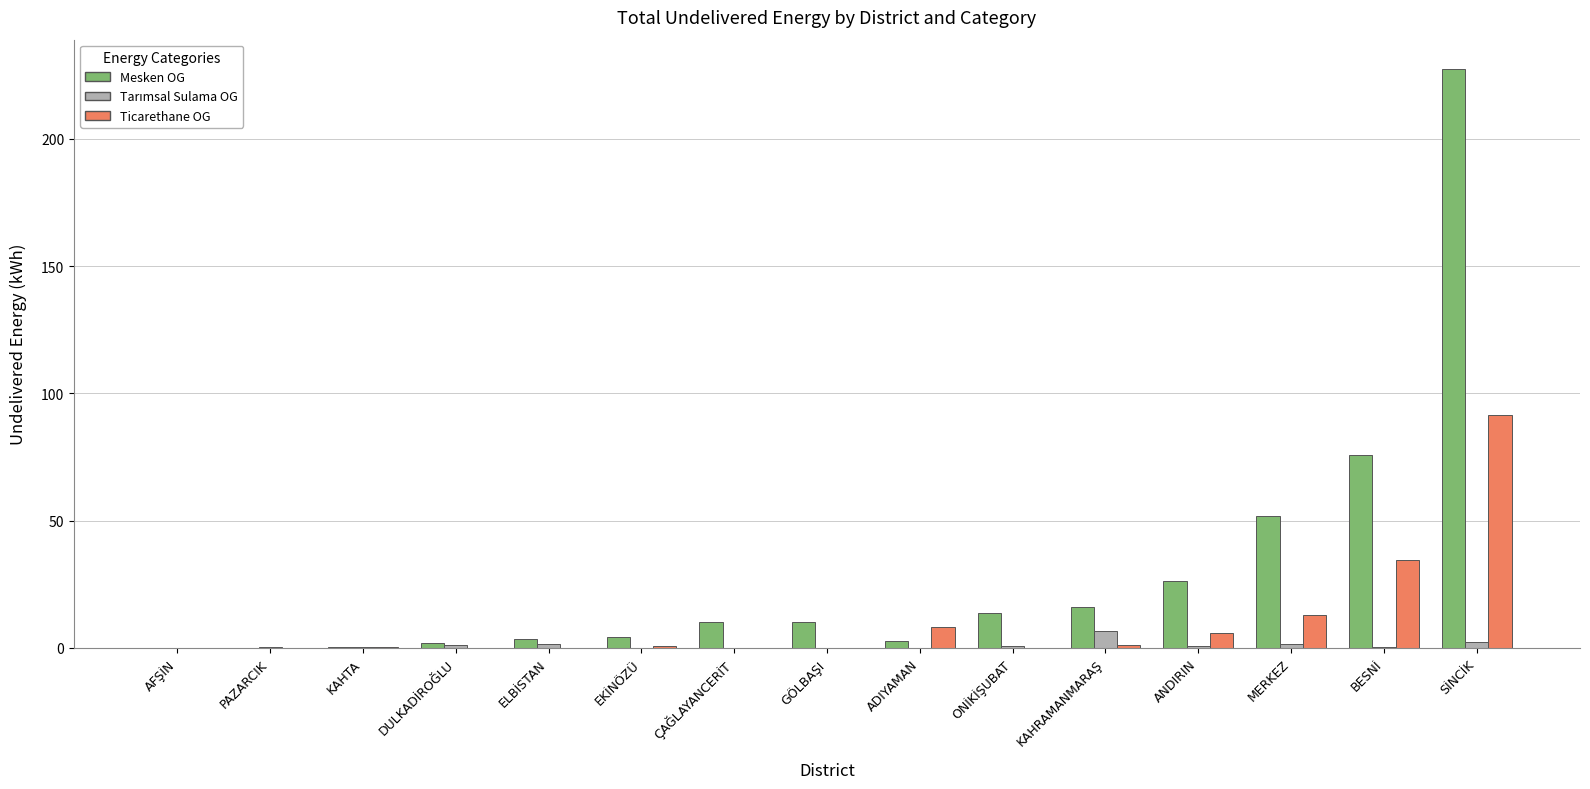

What is the greatest value displayed?

227.7